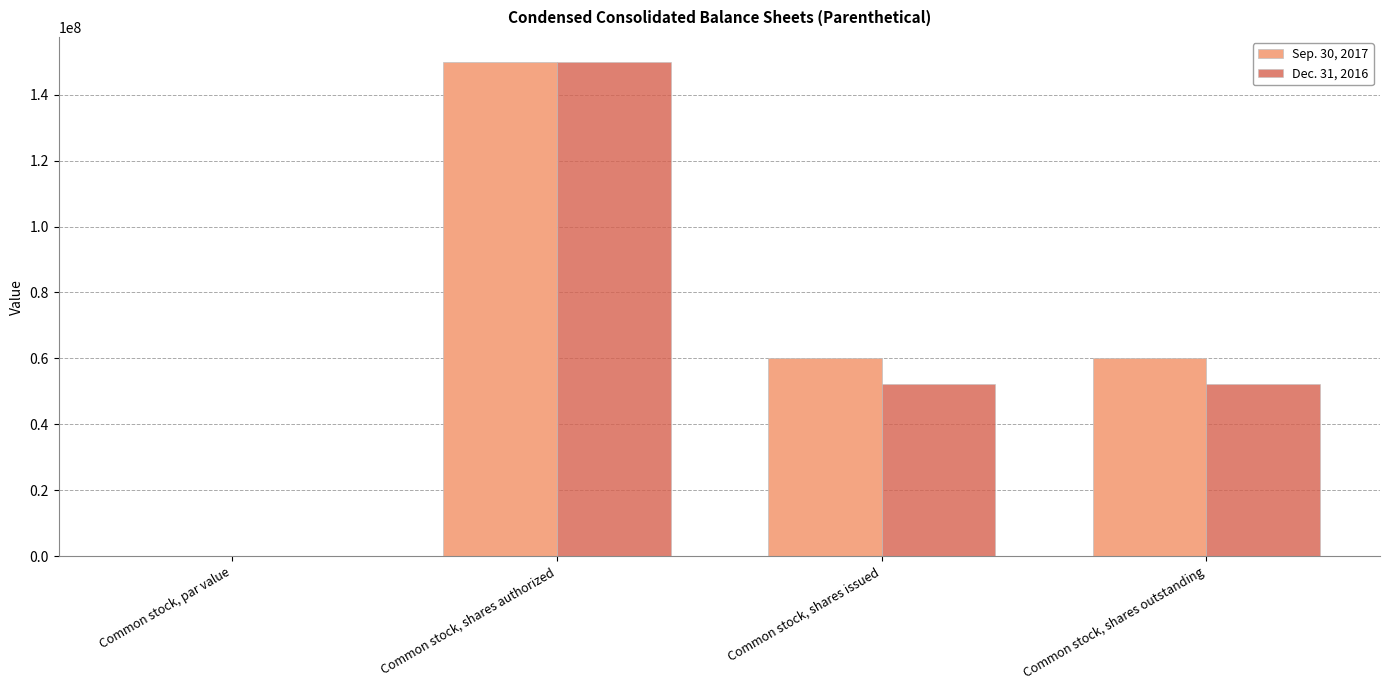

What is the sum of all Sep. 30, 2017 values?

269997496.0